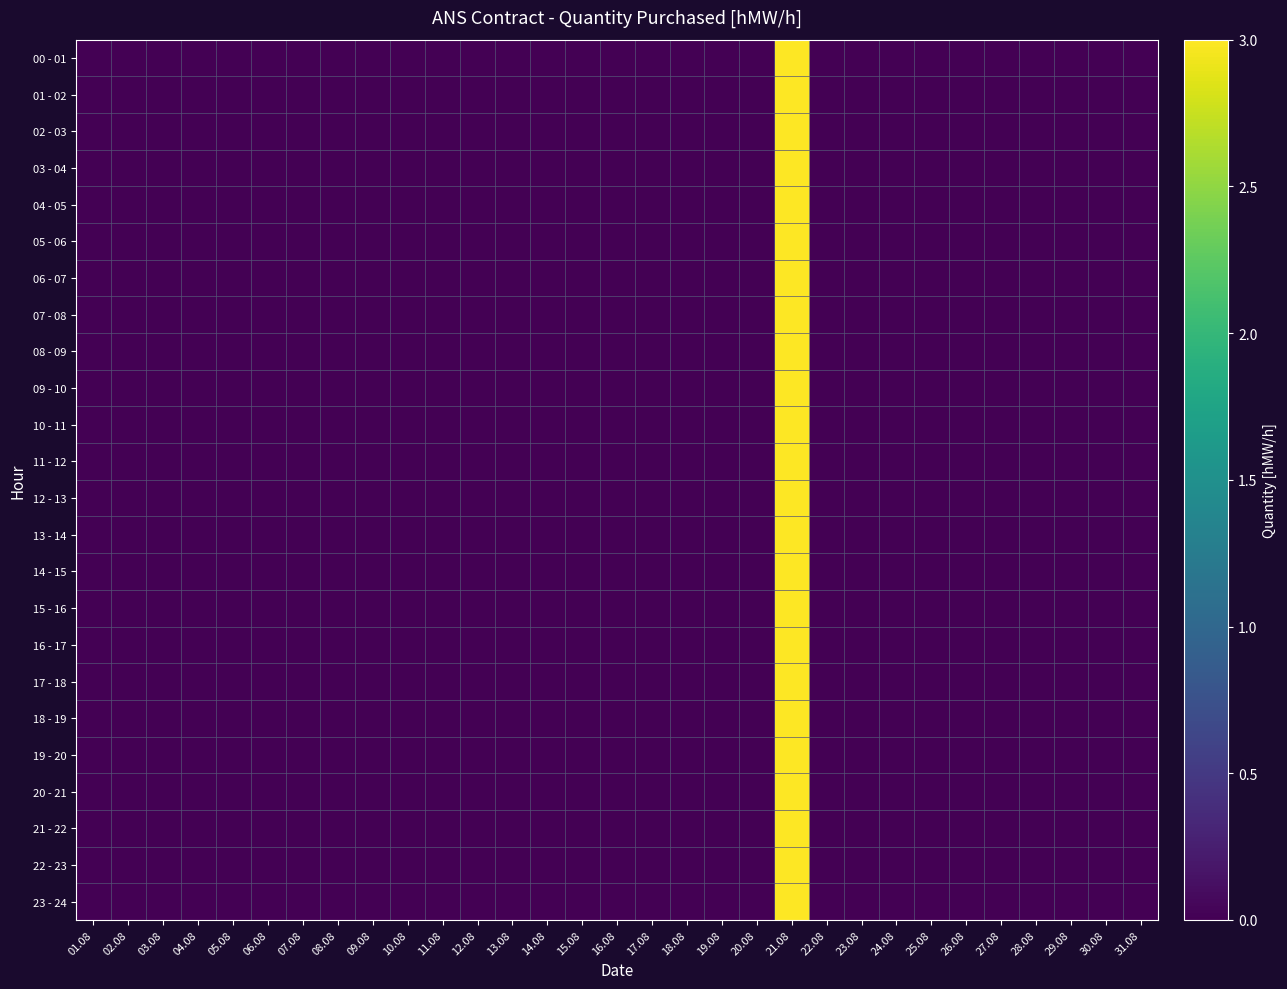

Reading left to right, extract all data points from this chart.

00 - 01: 01.08=0	02.08=0	03.08=0	04.08=0	05.08=0	06.08=0	07.08=0	08.08=0	09.08=0	10.08=0	11.08=0	12.08=0	13.08=0	14.08=0	15.08=0	16.08=0	17.08=0	18.08=0	19.08=0	20.08=0	21.08=3	22.08=0	23.08=0	24.08=0	25.08=0	26.08=0	27.08=0	28.08=0	29.08=0	30.08=0	31.08=0
01 - 02: 01.08=0	02.08=0	03.08=0	04.08=0	05.08=0	06.08=0	07.08=0	08.08=0	09.08=0	10.08=0	11.08=0	12.08=0	13.08=0	14.08=0	15.08=0	16.08=0	17.08=0	18.08=0	19.08=0	20.08=0	21.08=3	22.08=0	23.08=0	24.08=0	25.08=0	26.08=0	27.08=0	28.08=0	29.08=0	30.08=0	31.08=0
02 - 03: 01.08=0	02.08=0	03.08=0	04.08=0	05.08=0	06.08=0	07.08=0	08.08=0	09.08=0	10.08=0	11.08=0	12.08=0	13.08=0	14.08=0	15.08=0	16.08=0	17.08=0	18.08=0	19.08=0	20.08=0	21.08=3	22.08=0	23.08=0	24.08=0	25.08=0	26.08=0	27.08=0	28.08=0	29.08=0	30.08=0	31.08=0
03 - 04: 01.08=0	02.08=0	03.08=0	04.08=0	05.08=0	06.08=0	07.08=0	08.08=0	09.08=0	10.08=0	11.08=0	12.08=0	13.08=0	14.08=0	15.08=0	16.08=0	17.08=0	18.08=0	19.08=0	20.08=0	21.08=3	22.08=0	23.08=0	24.08=0	25.08=0	26.08=0	27.08=0	28.08=0	29.08=0	30.08=0	31.08=0
04 - 05: 01.08=0	02.08=0	03.08=0	04.08=0	05.08=0	06.08=0	07.08=0	08.08=0	09.08=0	10.08=0	11.08=0	12.08=0	13.08=0	14.08=0	15.08=0	16.08=0	17.08=0	18.08=0	19.08=0	20.08=0	21.08=3	22.08=0	23.08=0	24.08=0	25.08=0	26.08=0	27.08=0	28.08=0	29.08=0	30.08=0	31.08=0
05 - 06: 01.08=0	02.08=0	03.08=0	04.08=0	05.08=0	06.08=0	07.08=0	08.08=0	09.08=0	10.08=0	11.08=0	12.08=0	13.08=0	14.08=0	15.08=0	16.08=0	17.08=0	18.08=0	19.08=0	20.08=0	21.08=3	22.08=0	23.08=0	24.08=0	25.08=0	26.08=0	27.08=0	28.08=0	29.08=0	30.08=0	31.08=0
06 - 07: 01.08=0	02.08=0	03.08=0	04.08=0	05.08=0	06.08=0	07.08=0	08.08=0	09.08=0	10.08=0	11.08=0	12.08=0	13.08=0	14.08=0	15.08=0	16.08=0	17.08=0	18.08=0	19.08=0	20.08=0	21.08=3	22.08=0	23.08=0	24.08=0	25.08=0	26.08=0	27.08=0	28.08=0	29.08=0	30.08=0	31.08=0
07 - 08: 01.08=0	02.08=0	03.08=0	04.08=0	05.08=0	06.08=0	07.08=0	08.08=0	09.08=0	10.08=0	11.08=0	12.08=0	13.08=0	14.08=0	15.08=0	16.08=0	17.08=0	18.08=0	19.08=0	20.08=0	21.08=3	22.08=0	23.08=0	24.08=0	25.08=0	26.08=0	27.08=0	28.08=0	29.08=0	30.08=0	31.08=0
08 - 09: 01.08=0	02.08=0	03.08=0	04.08=0	05.08=0	06.08=0	07.08=0	08.08=0	09.08=0	10.08=0	11.08=0	12.08=0	13.08=0	14.08=0	15.08=0	16.08=0	17.08=0	18.08=0	19.08=0	20.08=0	21.08=3	22.08=0	23.08=0	24.08=0	25.08=0	26.08=0	27.08=0	28.08=0	29.08=0	30.08=0	31.08=0
09 - 10: 01.08=0	02.08=0	03.08=0	04.08=0	05.08=0	06.08=0	07.08=0	08.08=0	09.08=0	10.08=0	11.08=0	12.08=0	13.08=0	14.08=0	15.08=0	16.08=0	17.08=0	18.08=0	19.08=0	20.08=0	21.08=3	22.08=0	23.08=0	24.08=0	25.08=0	26.08=0	27.08=0	28.08=0	29.08=0	30.08=0	31.08=0
10 - 11: 01.08=0	02.08=0	03.08=0	04.08=0	05.08=0	06.08=0	07.08=0	08.08=0	09.08=0	10.08=0	11.08=0	12.08=0	13.08=0	14.08=0	15.08=0	16.08=0	17.08=0	18.08=0	19.08=0	20.08=0	21.08=3	22.08=0	23.08=0	24.08=0	25.08=0	26.08=0	27.08=0	28.08=0	29.08=0	30.08=0	31.08=0
11 - 12: 01.08=0	02.08=0	03.08=0	04.08=0	05.08=0	06.08=0	07.08=0	08.08=0	09.08=0	10.08=0	11.08=0	12.08=0	13.08=0	14.08=0	15.08=0	16.08=0	17.08=0	18.08=0	19.08=0	20.08=0	21.08=3	22.08=0	23.08=0	24.08=0	25.08=0	26.08=0	27.08=0	28.08=0	29.08=0	30.08=0	31.08=0
12 - 13: 01.08=0	02.08=0	03.08=0	04.08=0	05.08=0	06.08=0	07.08=0	08.08=0	09.08=0	10.08=0	11.08=0	12.08=0	13.08=0	14.08=0	15.08=0	16.08=0	17.08=0	18.08=0	19.08=0	20.08=0	21.08=3	22.08=0	23.08=0	24.08=0	25.08=0	26.08=0	27.08=0	28.08=0	29.08=0	30.08=0	31.08=0
13 - 14: 01.08=0	02.08=0	03.08=0	04.08=0	05.08=0	06.08=0	07.08=0	08.08=0	09.08=0	10.08=0	11.08=0	12.08=0	13.08=0	14.08=0	15.08=0	16.08=0	17.08=0	18.08=0	19.08=0	20.08=0	21.08=3	22.08=0	23.08=0	24.08=0	25.08=0	26.08=0	27.08=0	28.08=0	29.08=0	30.08=0	31.08=0
14 - 15: 01.08=0	02.08=0	03.08=0	04.08=0	05.08=0	06.08=0	07.08=0	08.08=0	09.08=0	10.08=0	11.08=0	12.08=0	13.08=0	14.08=0	15.08=0	16.08=0	17.08=0	18.08=0	19.08=0	20.08=0	21.08=3	22.08=0	23.08=0	24.08=0	25.08=0	26.08=0	27.08=0	28.08=0	29.08=0	30.08=0	31.08=0
15 - 16: 01.08=0	02.08=0	03.08=0	04.08=0	05.08=0	06.08=0	07.08=0	08.08=0	09.08=0	10.08=0	11.08=0	12.08=0	13.08=0	14.08=0	15.08=0	16.08=0	17.08=0	18.08=0	19.08=0	20.08=0	21.08=3	22.08=0	23.08=0	24.08=0	25.08=0	26.08=0	27.08=0	28.08=0	29.08=0	30.08=0	31.08=0
16 - 17: 01.08=0	02.08=0	03.08=0	04.08=0	05.08=0	06.08=0	07.08=0	08.08=0	09.08=0	10.08=0	11.08=0	12.08=0	13.08=0	14.08=0	15.08=0	16.08=0	17.08=0	18.08=0	19.08=0	20.08=0	21.08=3	22.08=0	23.08=0	24.08=0	25.08=0	26.08=0	27.08=0	28.08=0	29.08=0	30.08=0	31.08=0
17 - 18: 01.08=0	02.08=0	03.08=0	04.08=0	05.08=0	06.08=0	07.08=0	08.08=0	09.08=0	10.08=0	11.08=0	12.08=0	13.08=0	14.08=0	15.08=0	16.08=0	17.08=0	18.08=0	19.08=0	20.08=0	21.08=3	22.08=0	23.08=0	24.08=0	25.08=0	26.08=0	27.08=0	28.08=0	29.08=0	30.08=0	31.08=0
18 - 19: 01.08=0	02.08=0	03.08=0	04.08=0	05.08=0	06.08=0	07.08=0	08.08=0	09.08=0	10.08=0	11.08=0	12.08=0	13.08=0	14.08=0	15.08=0	16.08=0	17.08=0	18.08=0	19.08=0	20.08=0	21.08=3	22.08=0	23.08=0	24.08=0	25.08=0	26.08=0	27.08=0	28.08=0	29.08=0	30.08=0	31.08=0
19 - 20: 01.08=0	02.08=0	03.08=0	04.08=0	05.08=0	06.08=0	07.08=0	08.08=0	09.08=0	10.08=0	11.08=0	12.08=0	13.08=0	14.08=0	15.08=0	16.08=0	17.08=0	18.08=0	19.08=0	20.08=0	21.08=3	22.08=0	23.08=0	24.08=0	25.08=0	26.08=0	27.08=0	28.08=0	29.08=0	30.08=0	31.08=0
20 - 21: 01.08=0	02.08=0	03.08=0	04.08=0	05.08=0	06.08=0	07.08=0	08.08=0	09.08=0	10.08=0	11.08=0	12.08=0	13.08=0	14.08=0	15.08=0	16.08=0	17.08=0	18.08=0	19.08=0	20.08=0	21.08=3	22.08=0	23.08=0	24.08=0	25.08=0	26.08=0	27.08=0	28.08=0	29.08=0	30.08=0	31.08=0
21 - 22: 01.08=0	02.08=0	03.08=0	04.08=0	05.08=0	06.08=0	07.08=0	08.08=0	09.08=0	10.08=0	11.08=0	12.08=0	13.08=0	14.08=0	15.08=0	16.08=0	17.08=0	18.08=0	19.08=0	20.08=0	21.08=3	22.08=0	23.08=0	24.08=0	25.08=0	26.08=0	27.08=0	28.08=0	29.08=0	30.08=0	31.08=0
22 - 23: 01.08=0	02.08=0	03.08=0	04.08=0	05.08=0	06.08=0	07.08=0	08.08=0	09.08=0	10.08=0	11.08=0	12.08=0	13.08=0	14.08=0	15.08=0	16.08=0	17.08=0	18.08=0	19.08=0	20.08=0	21.08=3	22.08=0	23.08=0	24.08=0	25.08=0	26.08=0	27.08=0	28.08=0	29.08=0	30.08=0	31.08=0
23 - 24: 01.08=0	02.08=0	03.08=0	04.08=0	05.08=0	06.08=0	07.08=0	08.08=0	09.08=0	10.08=0	11.08=0	12.08=0	13.08=0	14.08=0	15.08=0	16.08=0	17.08=0	18.08=0	19.08=0	20.08=0	21.08=3	22.08=0	23.08=0	24.08=0	25.08=0	26.08=0	27.08=0	28.08=0	29.08=0	30.08=0	31.08=0